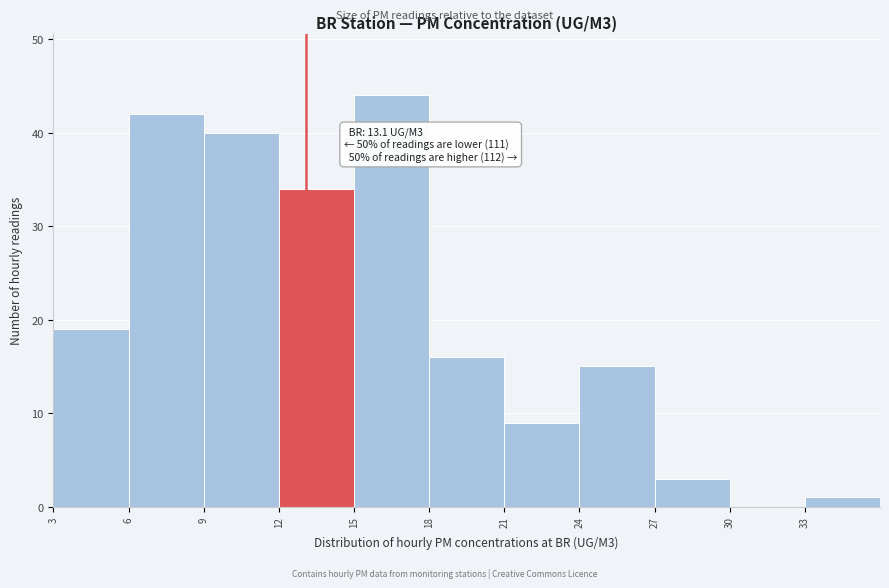

Which range on the x-axis has the tallest bar?

15 to 18